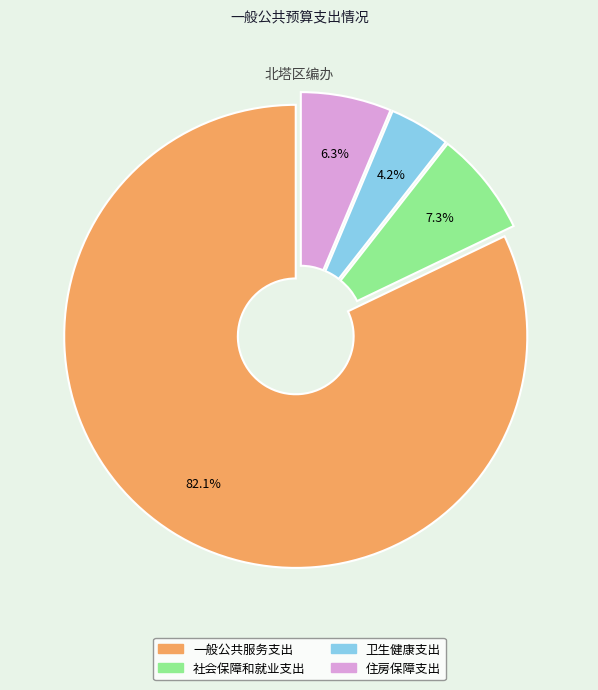

Which has a higher value, 一般公共服务支出 or 社会保障和就业支出?

一般公共服务支出